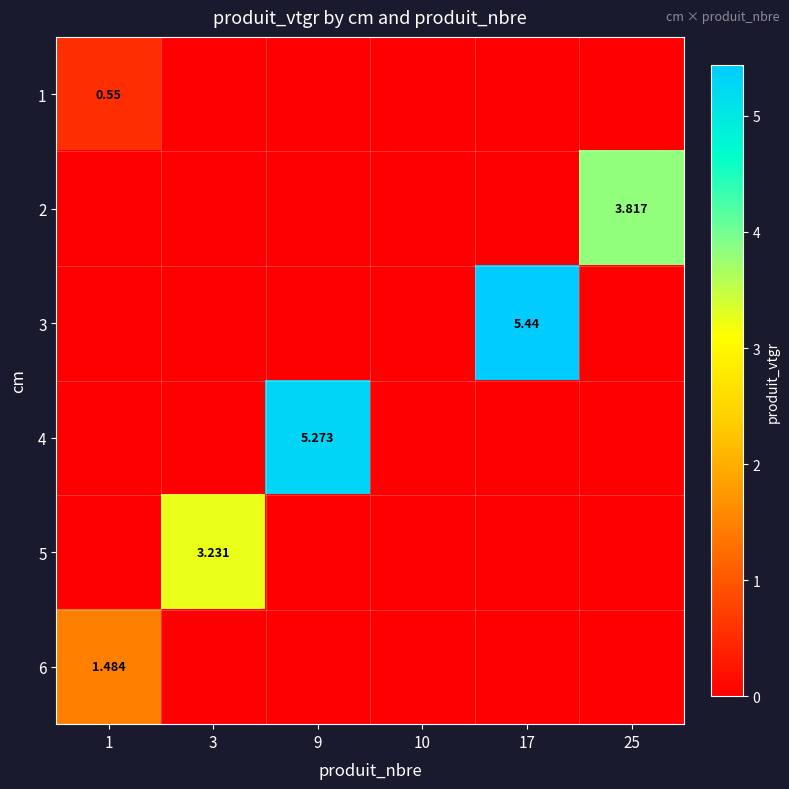

Is it true that 4 equals -3.3 at 1?

False